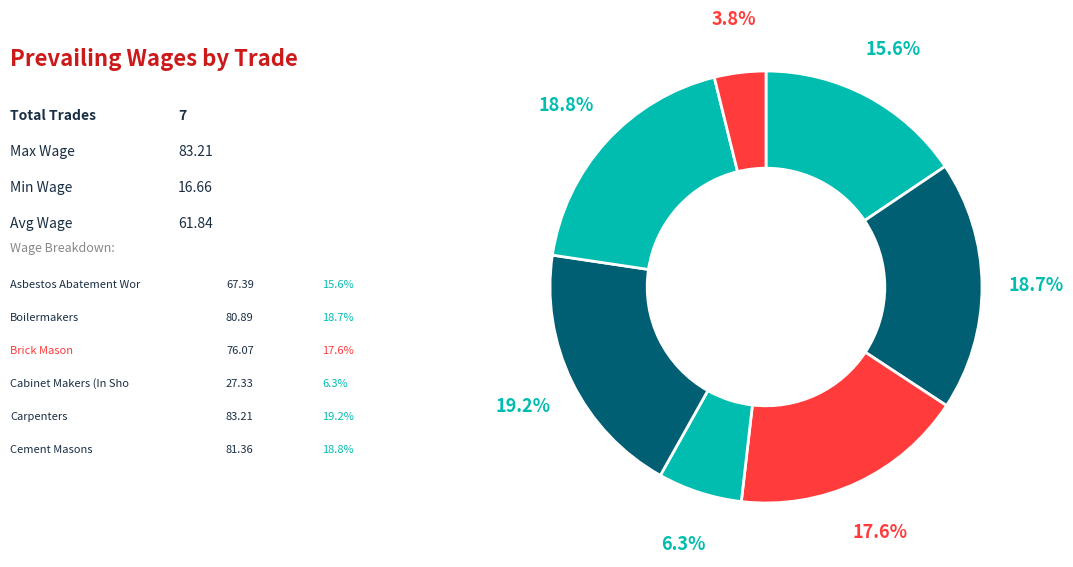

What is the largest slice in the pie chart?

Carpenters